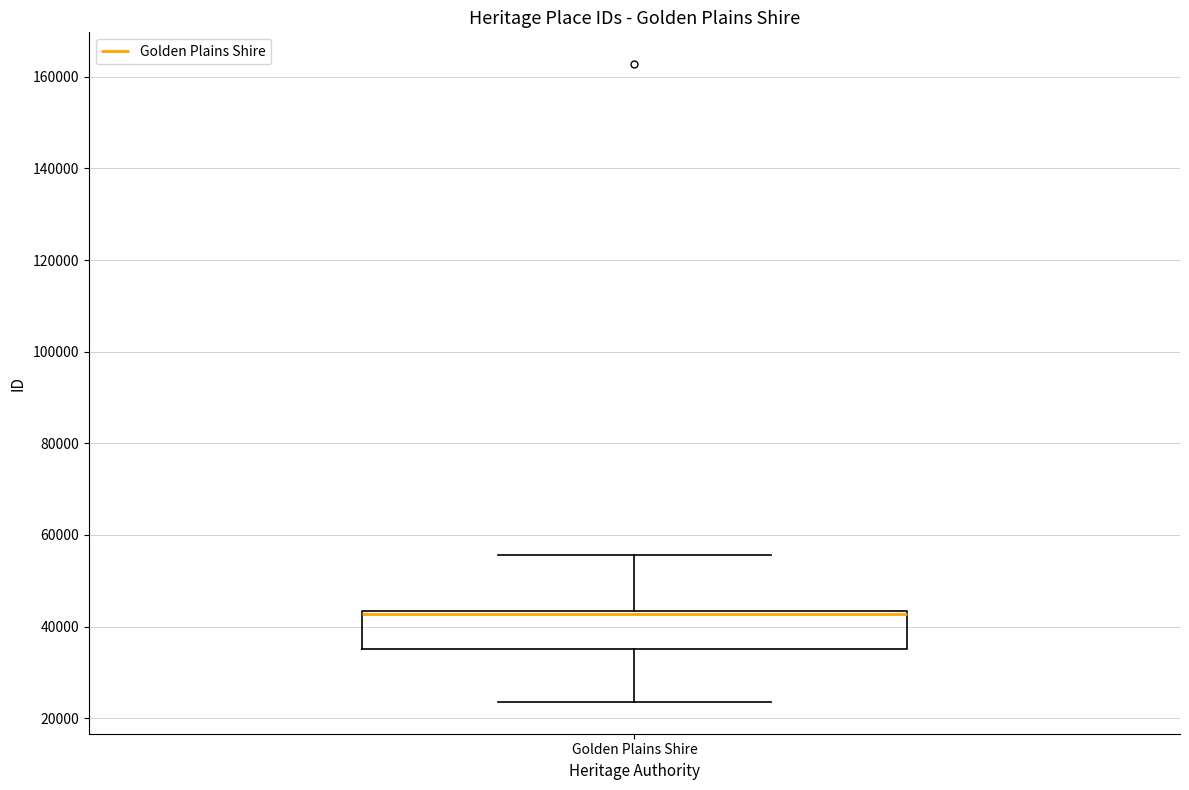

Read this box plot against the y-axis: the position of the median line, the range covered by the box, and the ends of both whiskers. The values are not printed on the chart, so give them approximately, as read against the axis.

median 42000 (drawn on the box's upper edge), box 36000 to 44000, whiskers 24000 to 56000